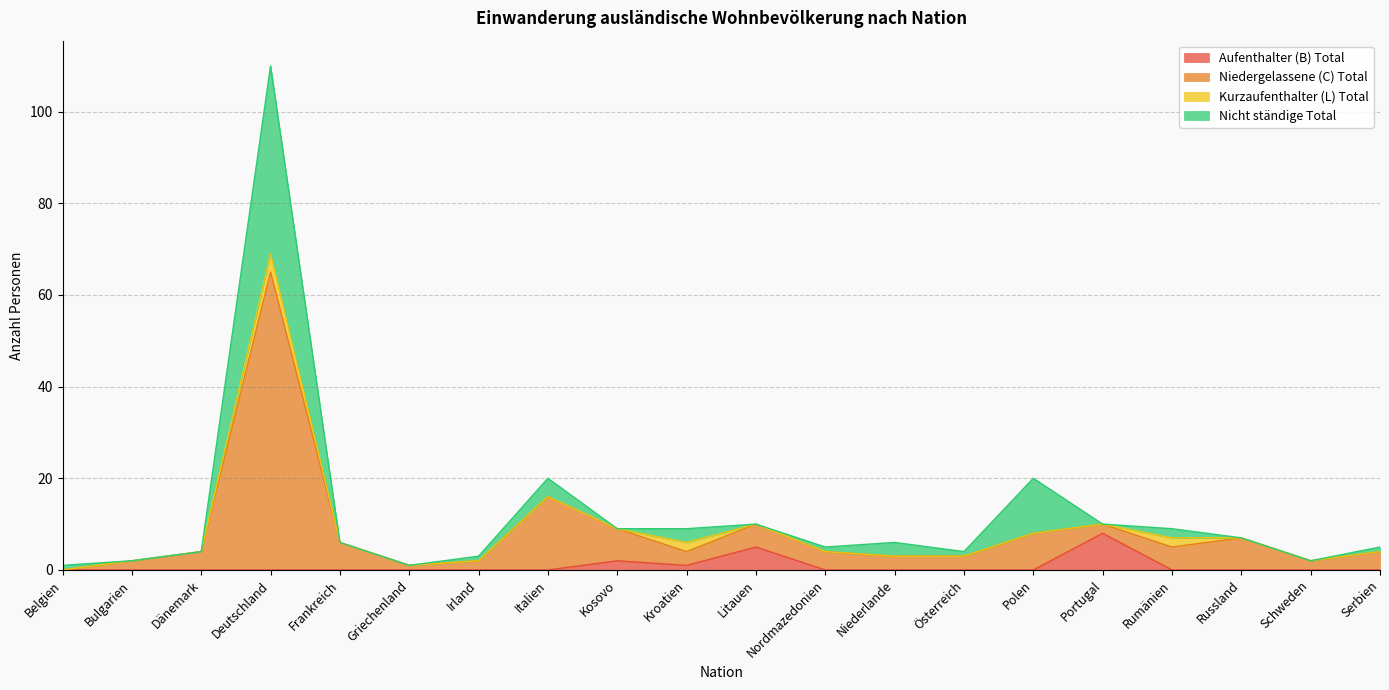

List the labels in order of Aufenthalter (B) Total value, smallest first.

Belgien, Bulgarien, Dänemark, Deutschland, Frankreich, Griechenland, Irland, Italien, Nordmazedonien, Niederlande, Österreich, Polen, Rumänien, Russland, Schweden, Serbien, Kroatien, Kosovo, Litauen, Portugal